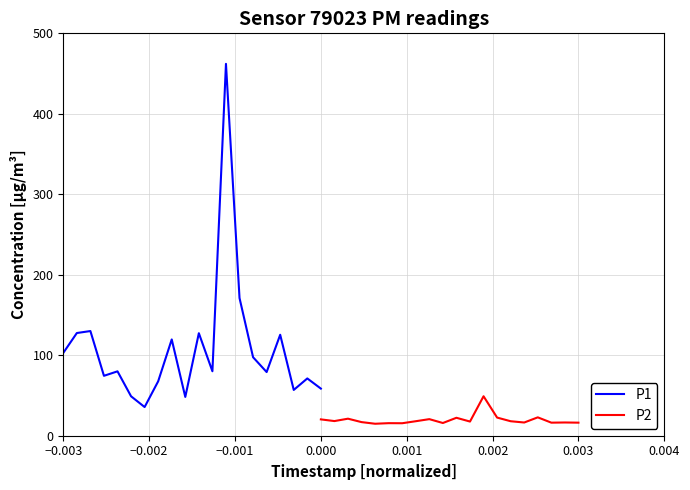

True or false: P1 and P2 cross at least once.

False